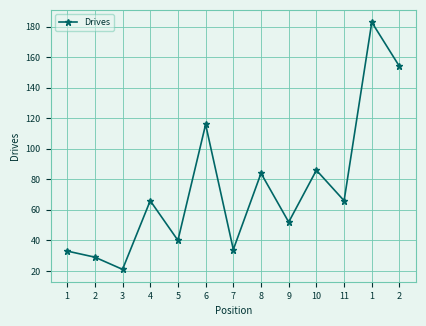

How many lines are shown in the chart?

1